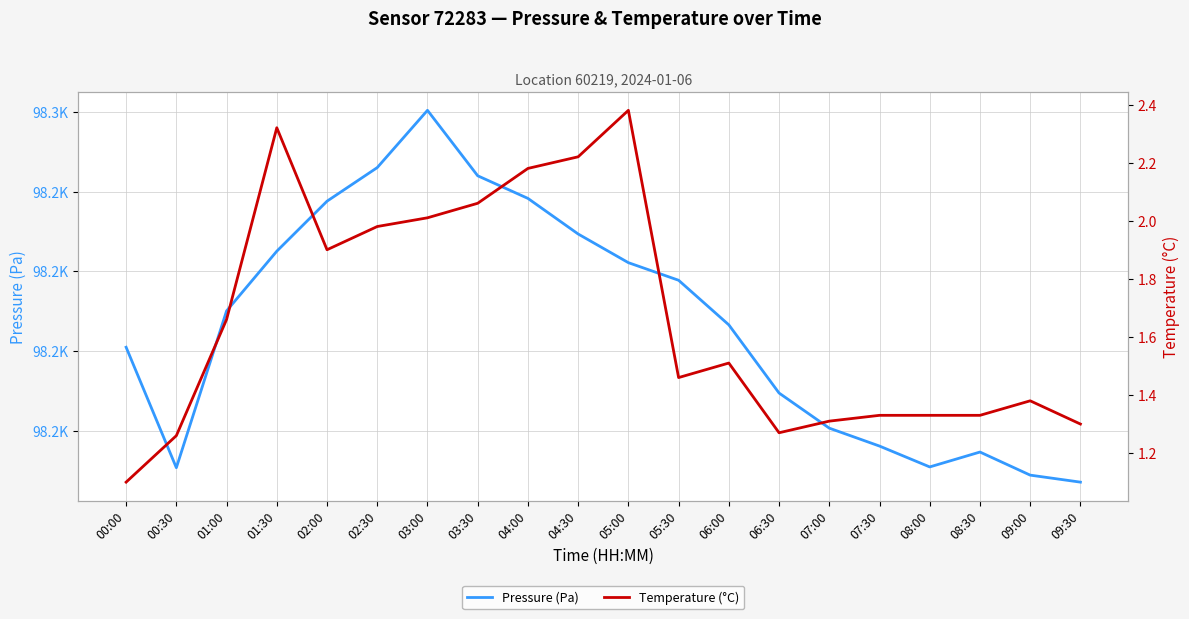

Reading left to right, list all the values displayed in this chart.

Pressure (Pa): 98230.5	98215.3	98235.0	98242.5	98248.8	98253.0	98260.2	98252.0	98249.2	98244.7	98241.1	98238.9	98233.3	98224.7	98220.3	98218.1	98215.4	98217.3	98214.4	98213.5
Temperature (°C): 1.1	1.3	1.7	2.3	1.9	2.0	2.0	2.1	2.2	2.2	2.4	1.5	1.5	1.3	1.3	1.3	1.3	1.3	1.4	1.3